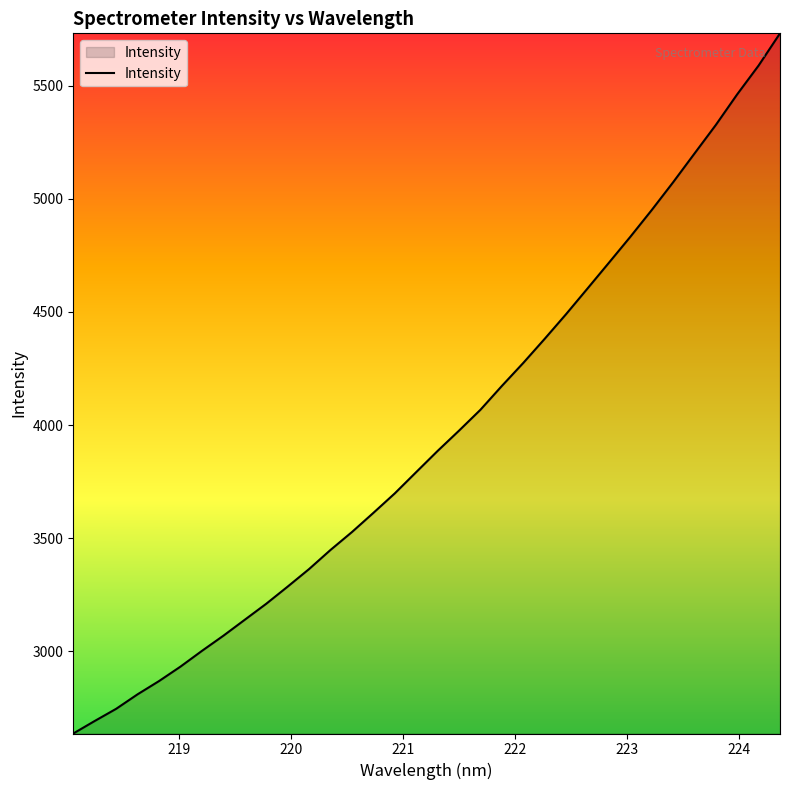

What is the difference between the maximum and minimum values?

3094.3